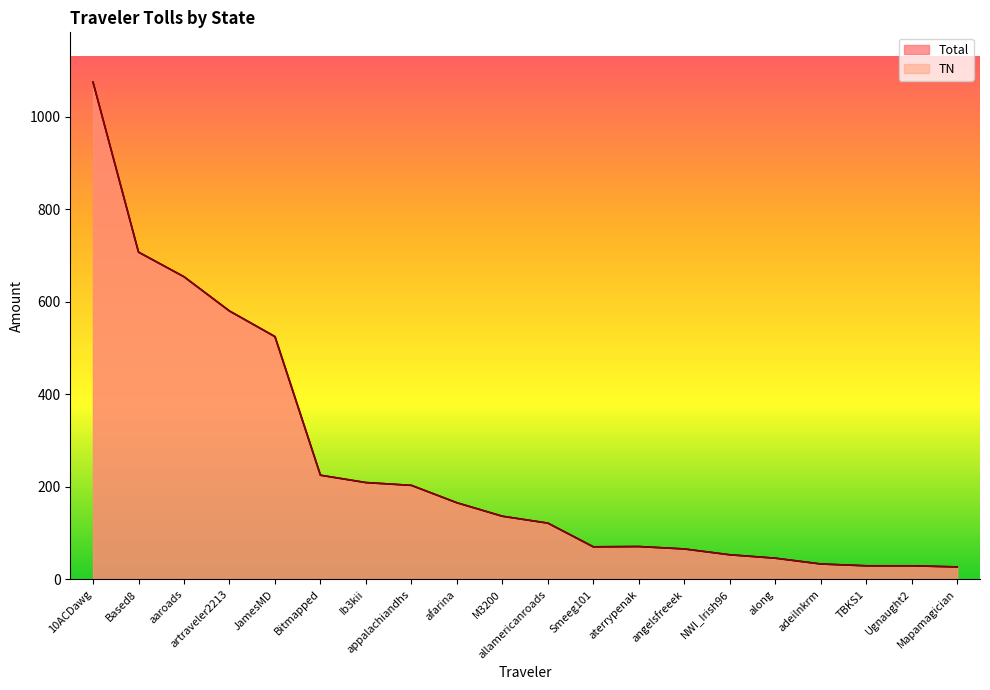

True or false: TN has more than 0 points higher than both neighbors.

True